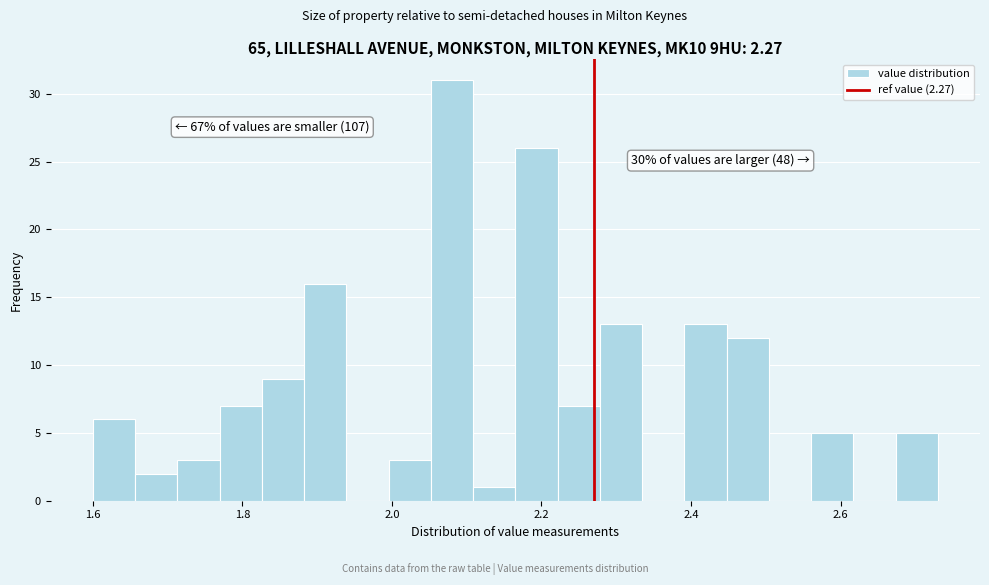

Read against the x-axis, roughly where is the centre of the tallest bar?

2.08